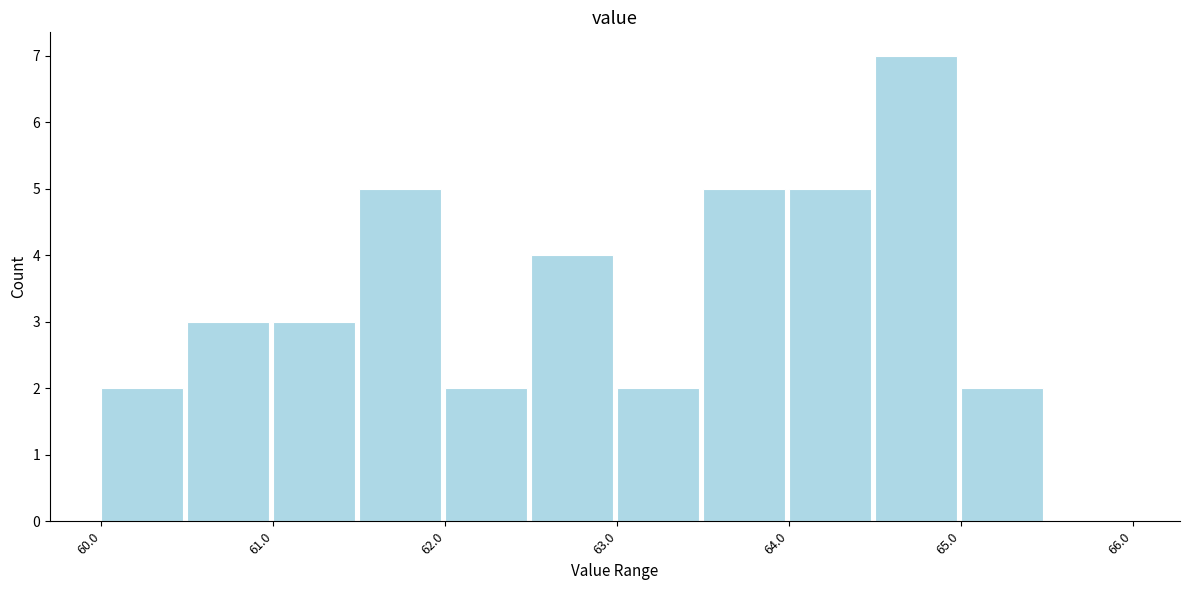

Reading left to right, list every bar in this chart as the range it spans on the x-axis followed by its height. The values are not printed on the chart, so give them approximately, as read against the axis.

60.0 to 60.5: 2
60.5 to 61.0: 3
61.0 to 61.5: 3
61.5 to 62.0: 5
62.0 to 62.5: 2
62.5 to 63.0: 4
63.0 to 63.5: 2
63.5 to 64.0: 5
64.0 to 64.5: 5
64.5 to 65.0: 7
65.0 to 65.5: 2
65.5 to 66.0: 0